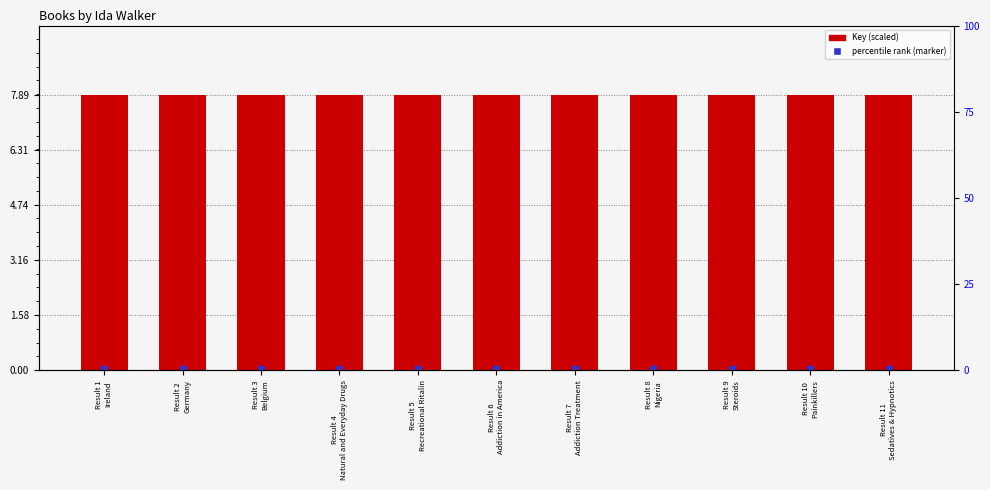

List the labels in order of value, largest first.

Result 10
Painkillers, Result 8
Nigeria, Result 5
Recreational Ritalin, Result 1
Ireland, Result 3
Belgium, Result 4
Natural and Everyday Drugs, Result 11
Sedatives & Hypnotics, Result 2
Germany, Result 9
Steroids, Result 7
Addiction Treatment, Result 6
Addiction in America